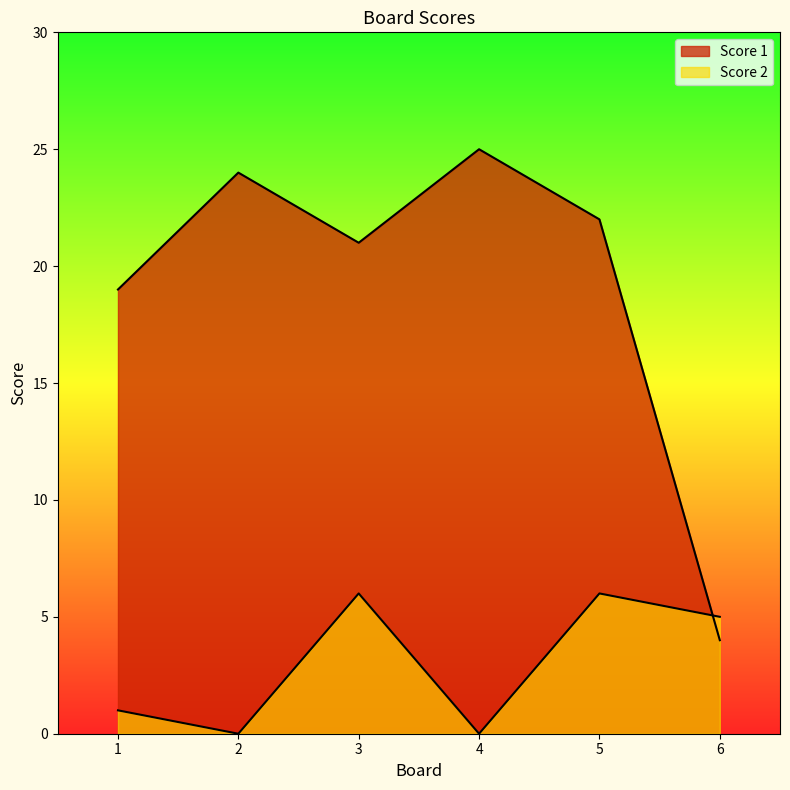

The value of Score 1 at 2 is 24. True or false?

True